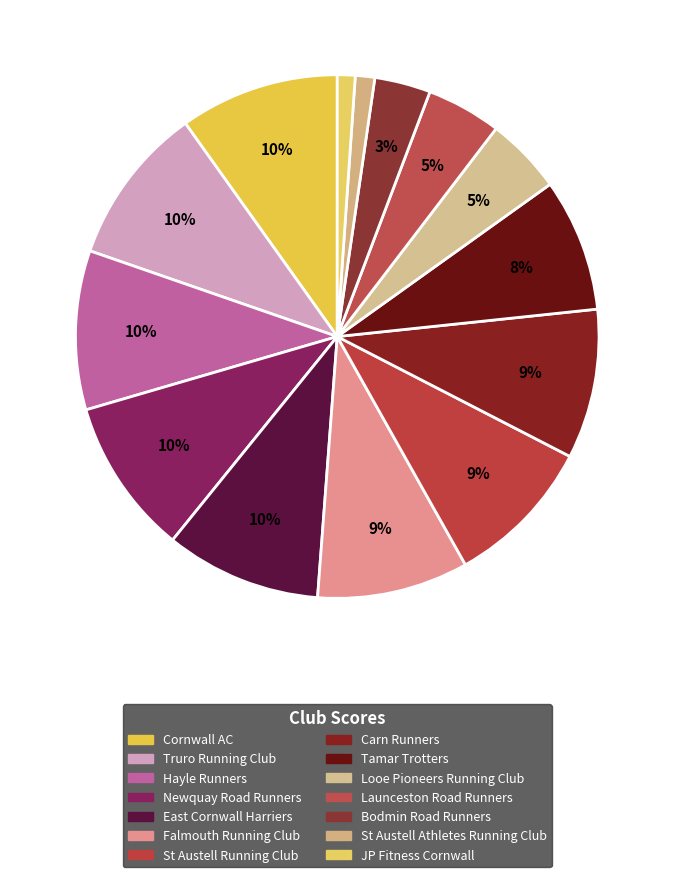

How many segments does this pie chart have?

14